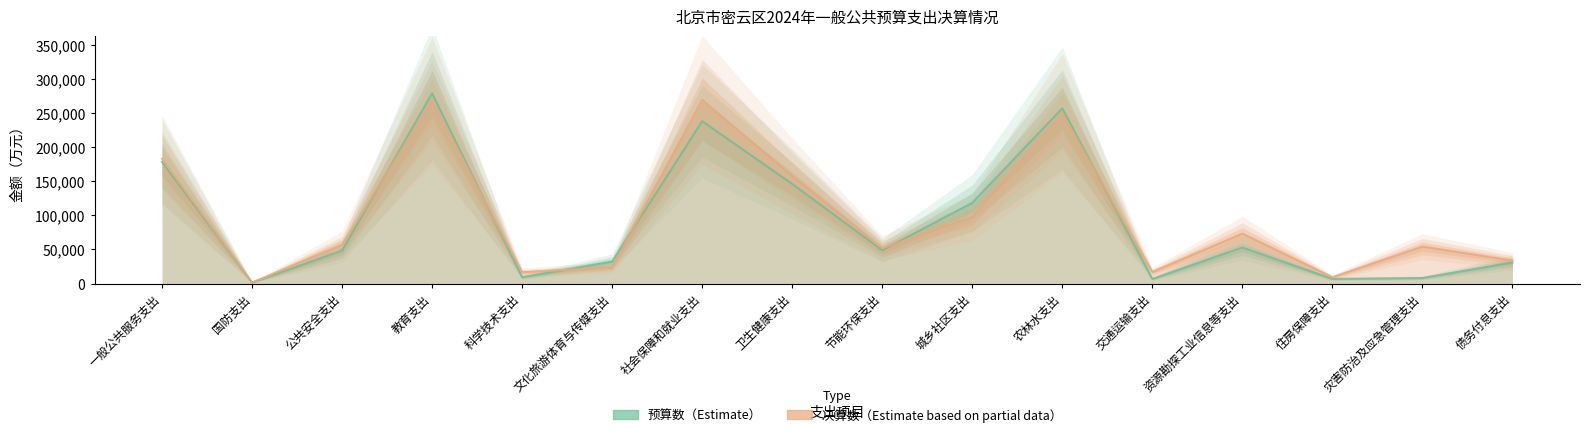

The 决算数 series shows 157982 at 农林水支出. True or false?

False